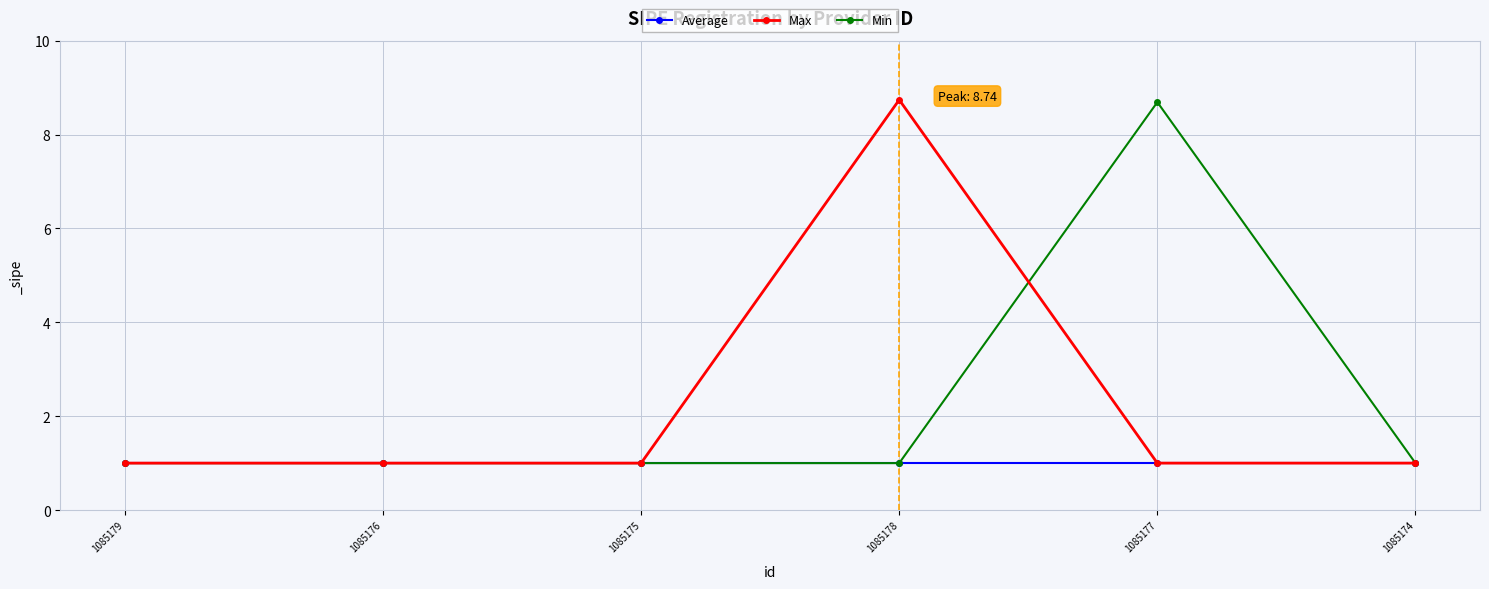

What position from the left is 1085174?

6